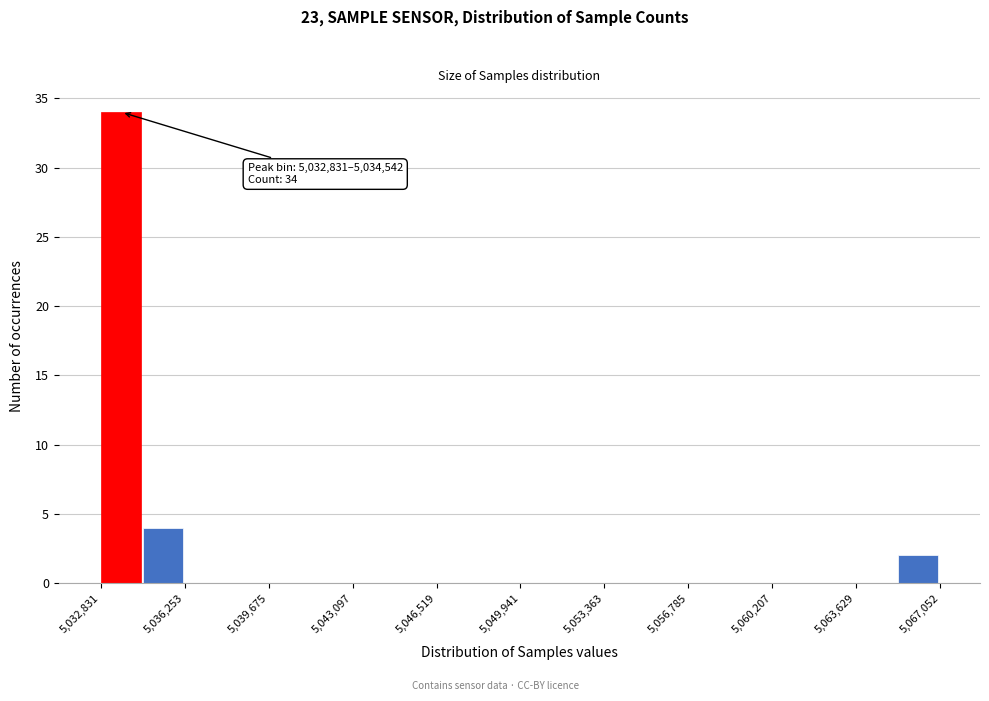

Read against the x-axis, roughly where is the centre of the tallest bar?

5033500